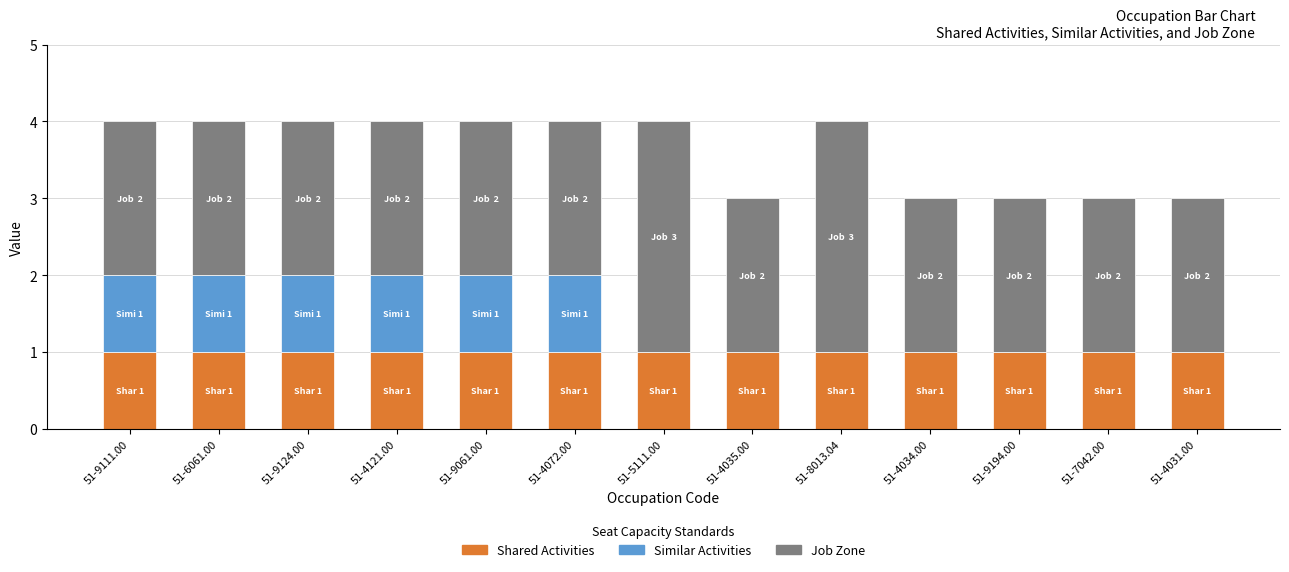

What is the total value across all series at 51-4072.00?

4